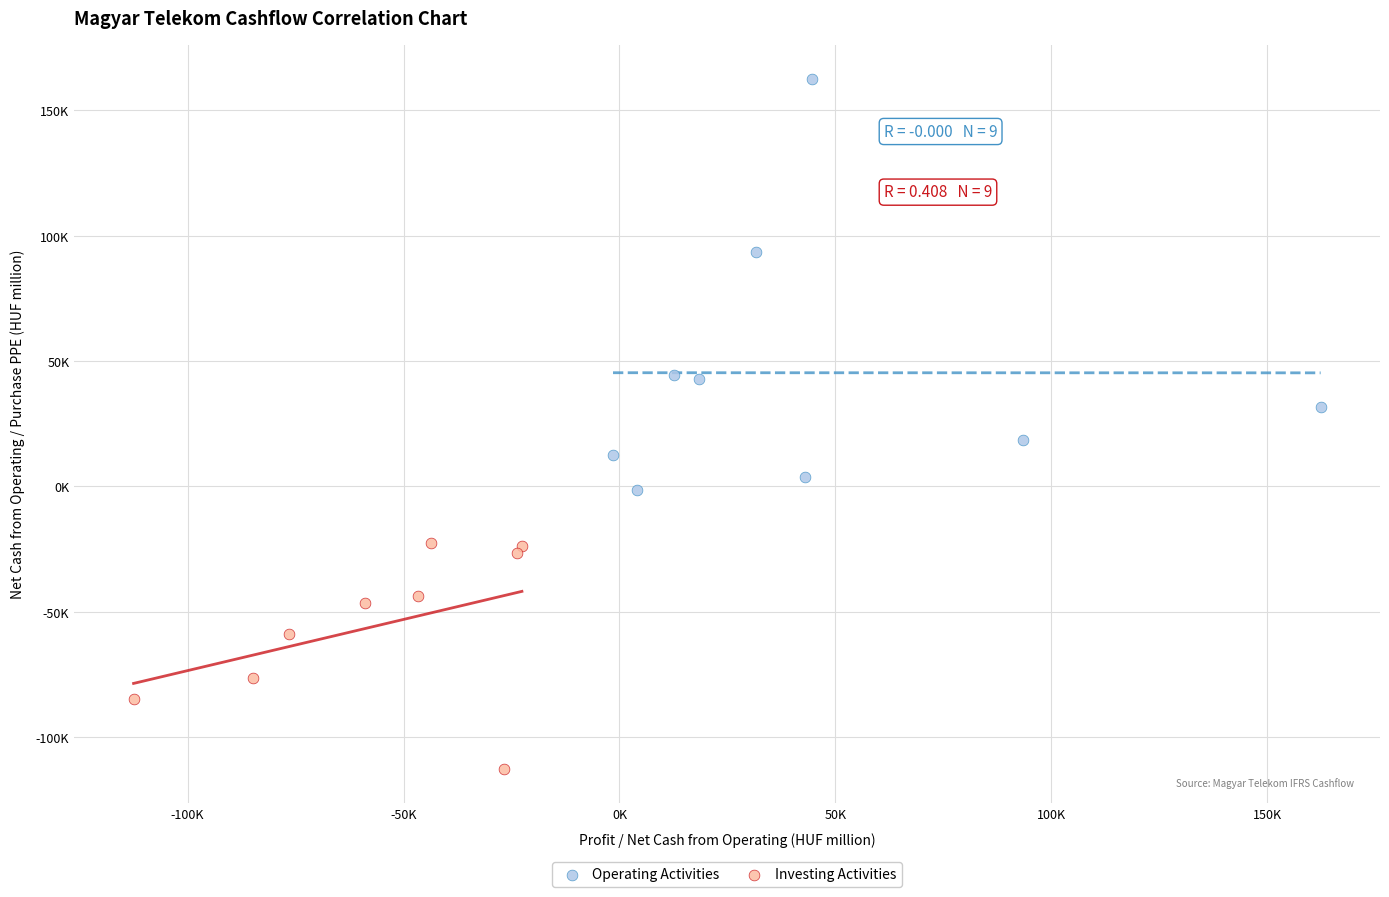

Which series has the widest spread of Y values?

Operating Activities